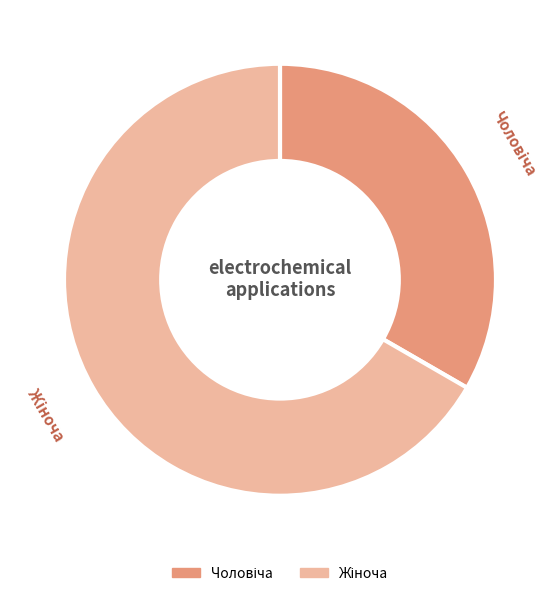

Is there a majority slice in this chart?

Yes